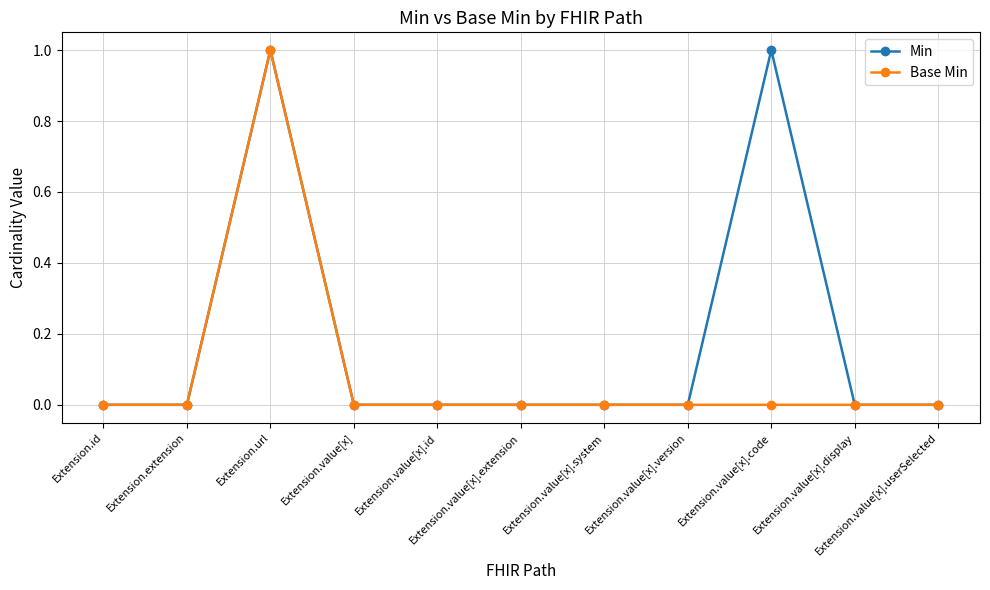

Is it true that Min equals 1 at Extension.value[x].system?

False